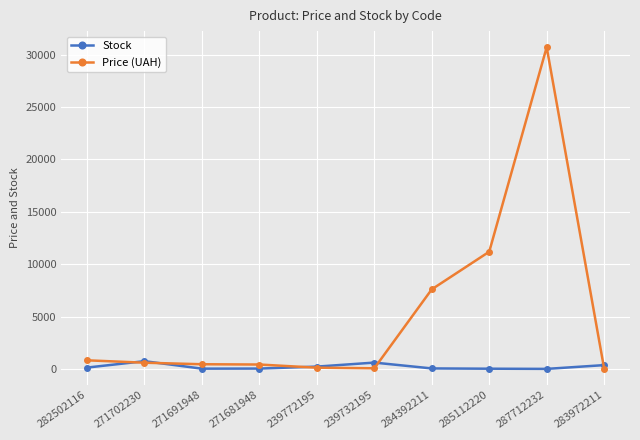

Does the chart have visible grid lines?

Yes